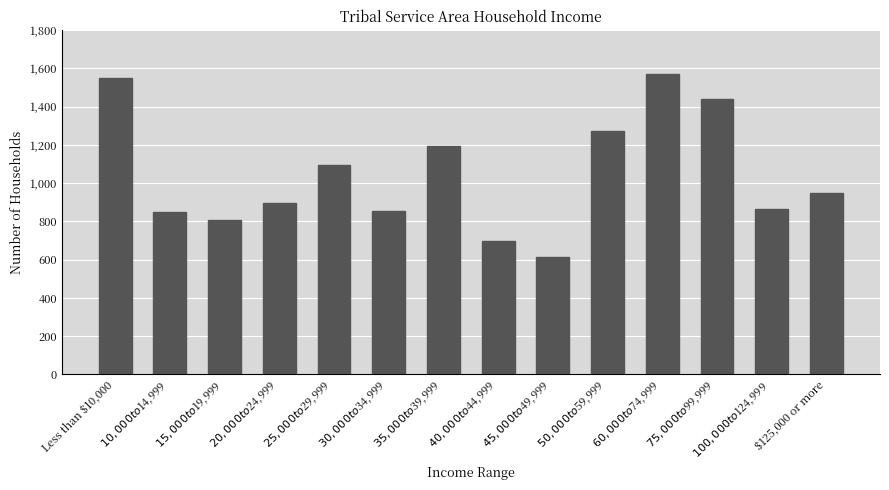

Where does the data first go above 951?

Less than $10,000